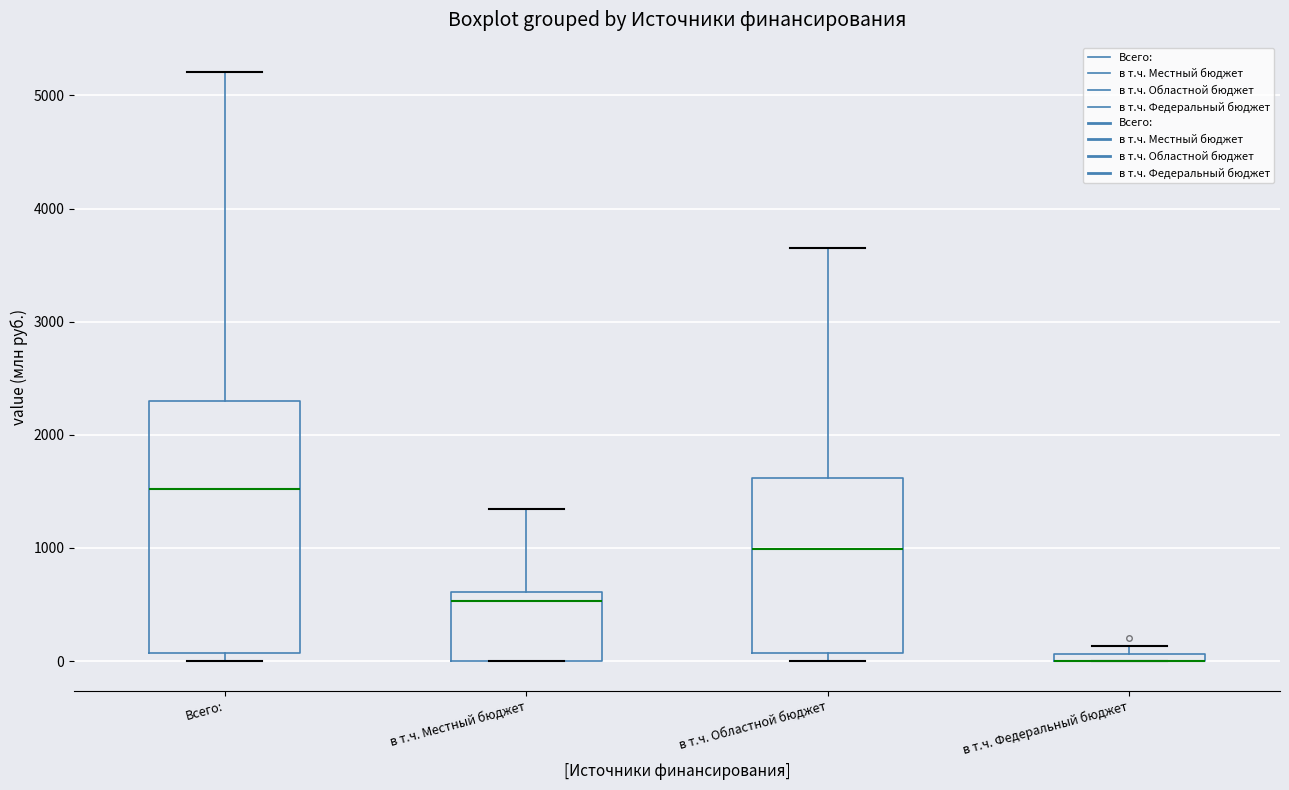

Which box is the tallest, from its lower edge to its upper edge?

Всего: